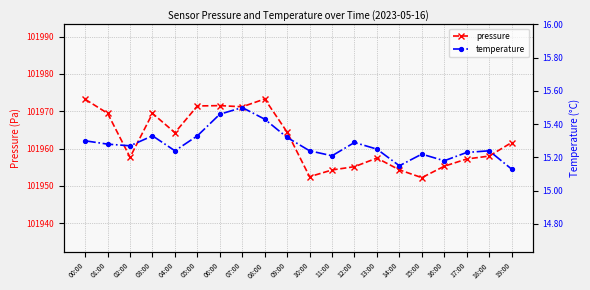

True or false: pressure has more than 0 points higher than both neighbors.

True